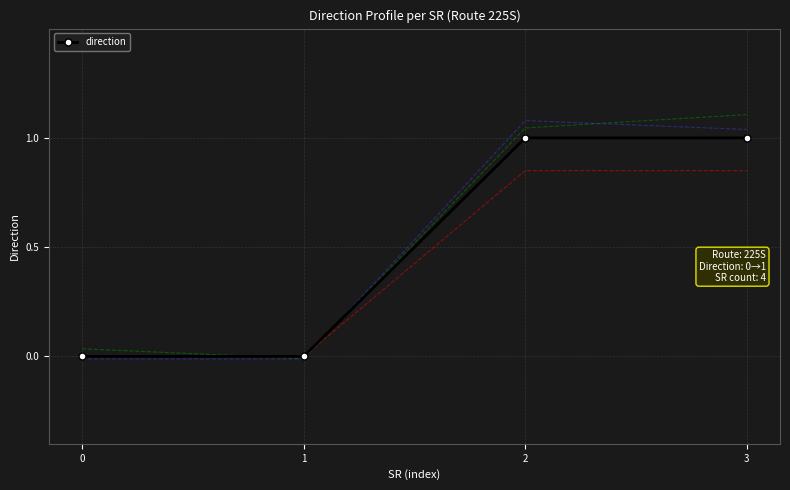

What is the value of the 4th point from the left?

1